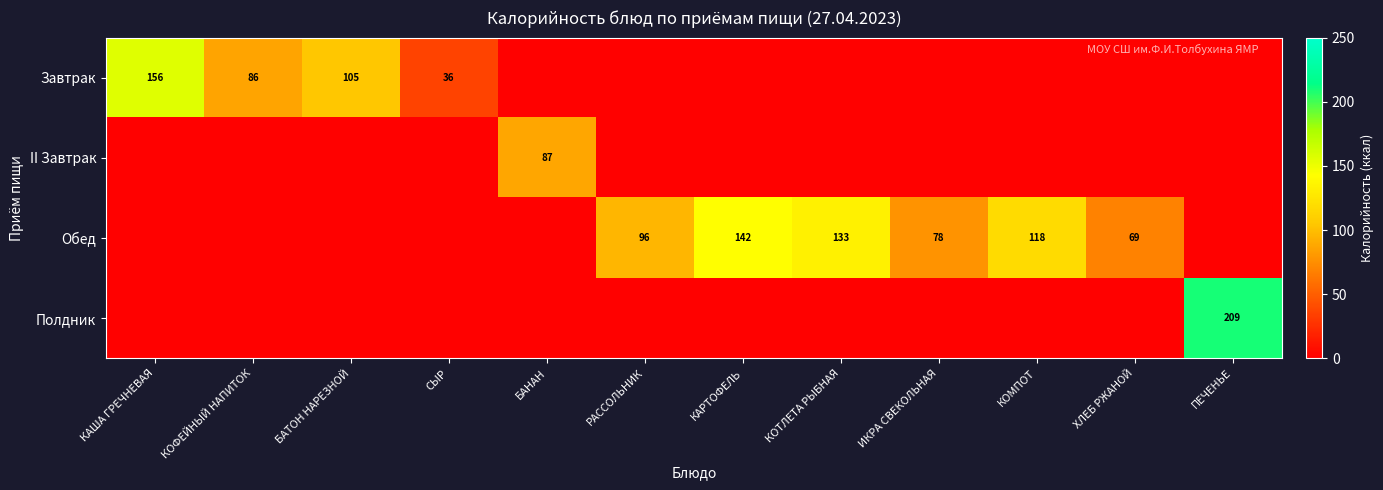

Is it true that Обед equals 118 at КОМПОТ?

True